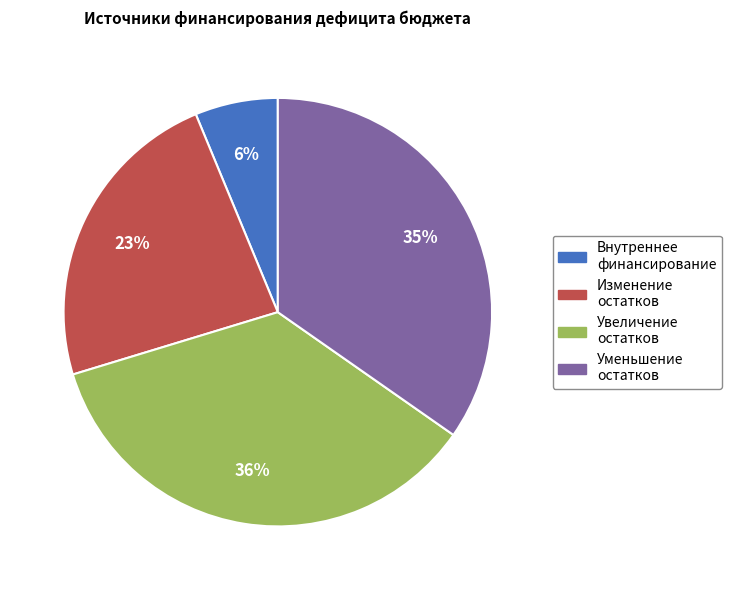

To the nearest percent, what is the average slice percentage?

25%